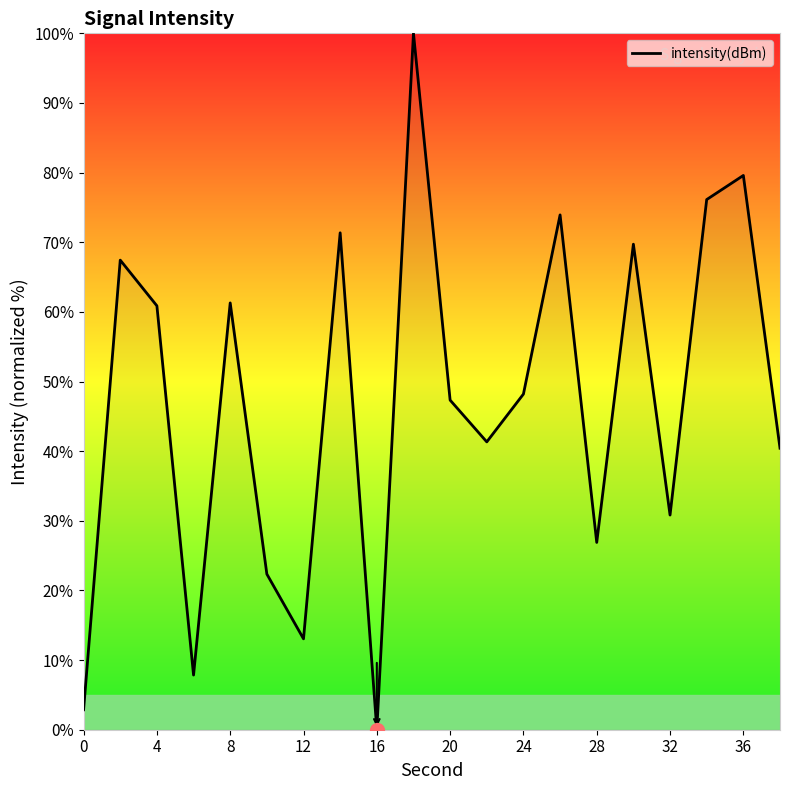

What is the difference between the maximum and minimum values?

100.0